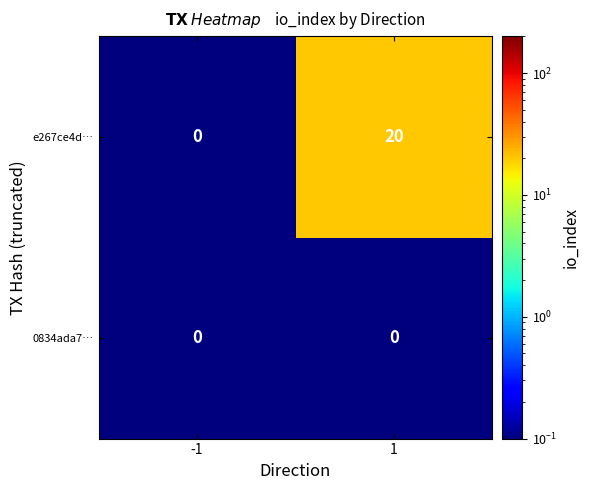

What is the greatest value displayed?

20